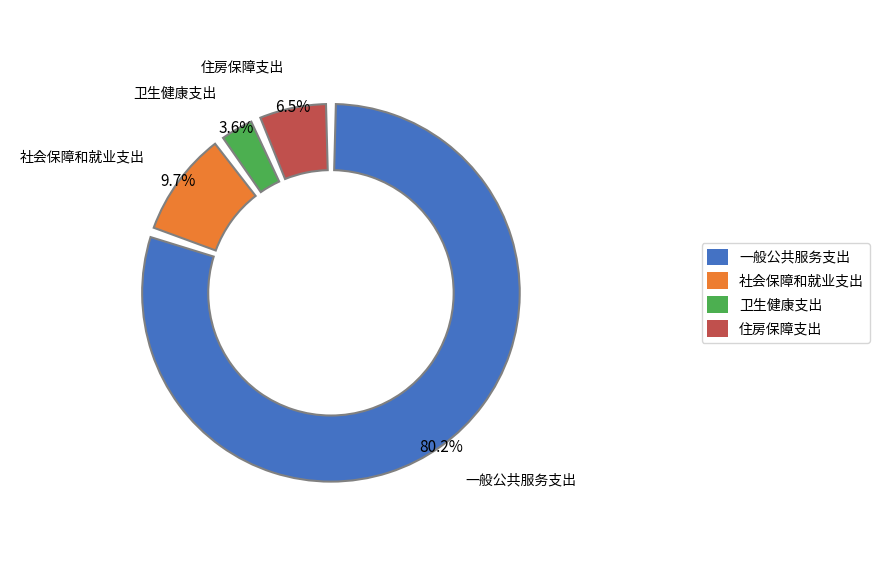

What portion of the pie excludes 社会保障和就业支出?

90.3%